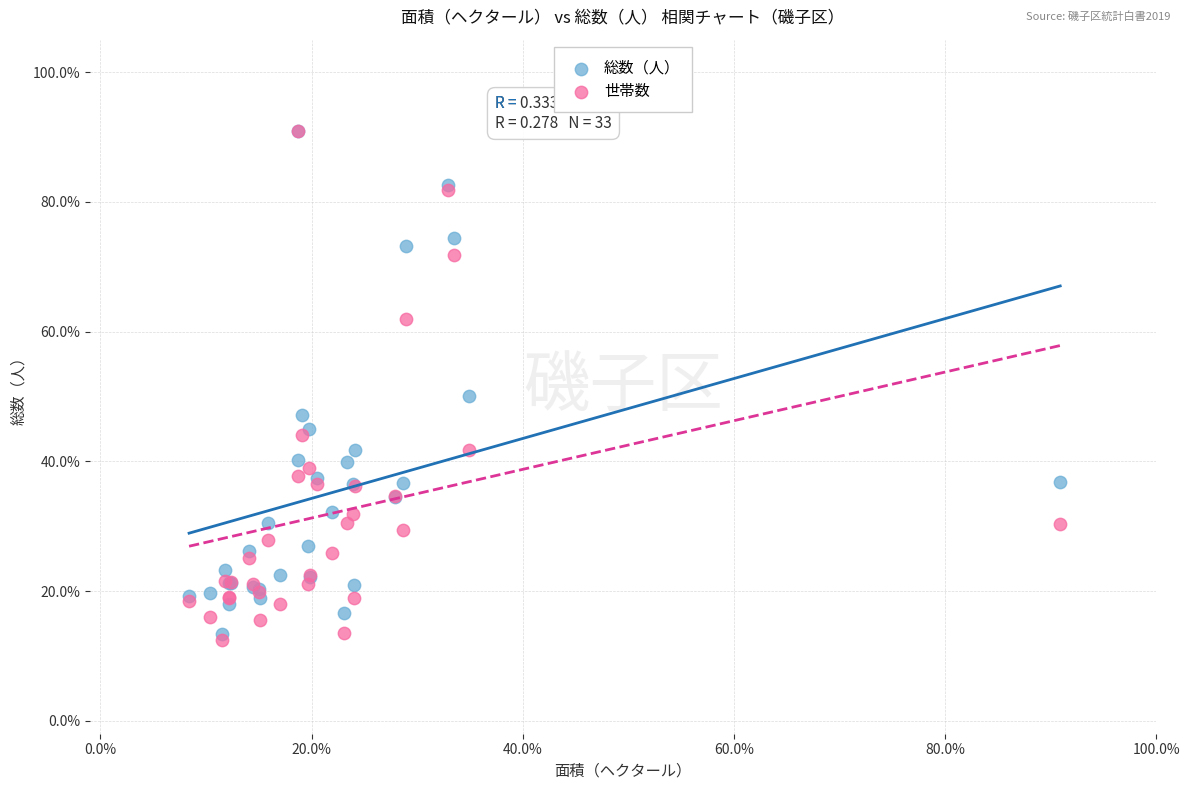

What are all the series names shown in the legend?

総数（人）, 世帯数